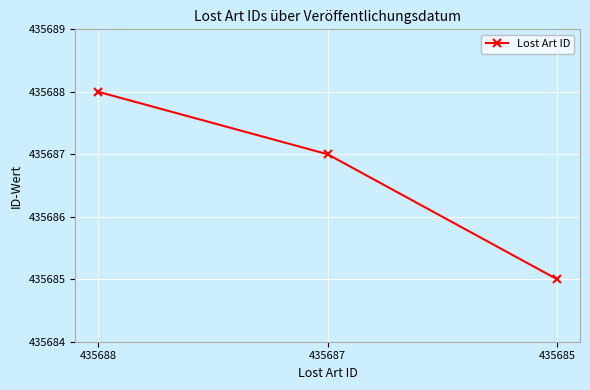

How many values are between 435685 and 435688?

3